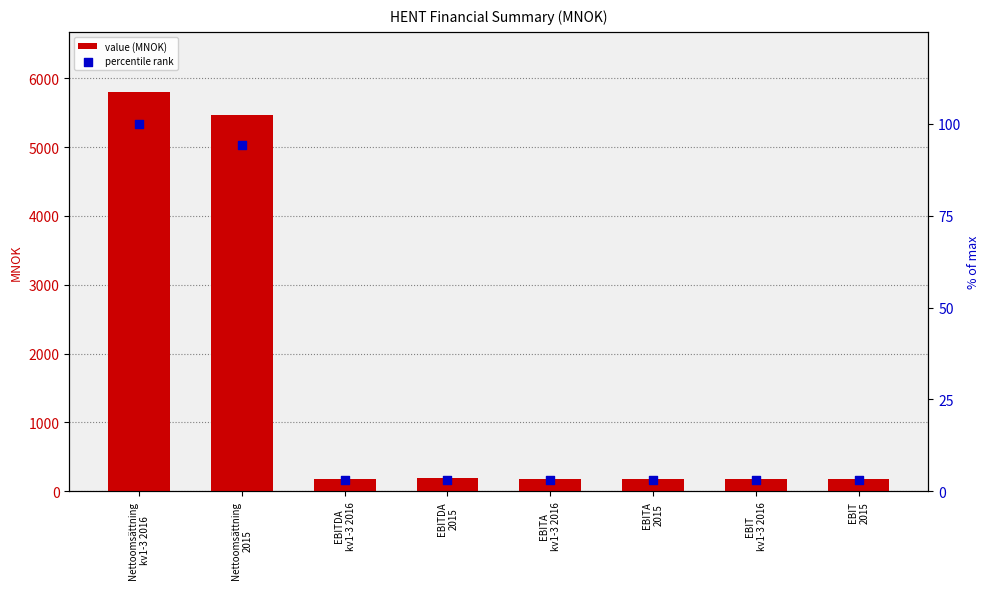

Which series reaches the minimum Y coordinate?

percentile rank